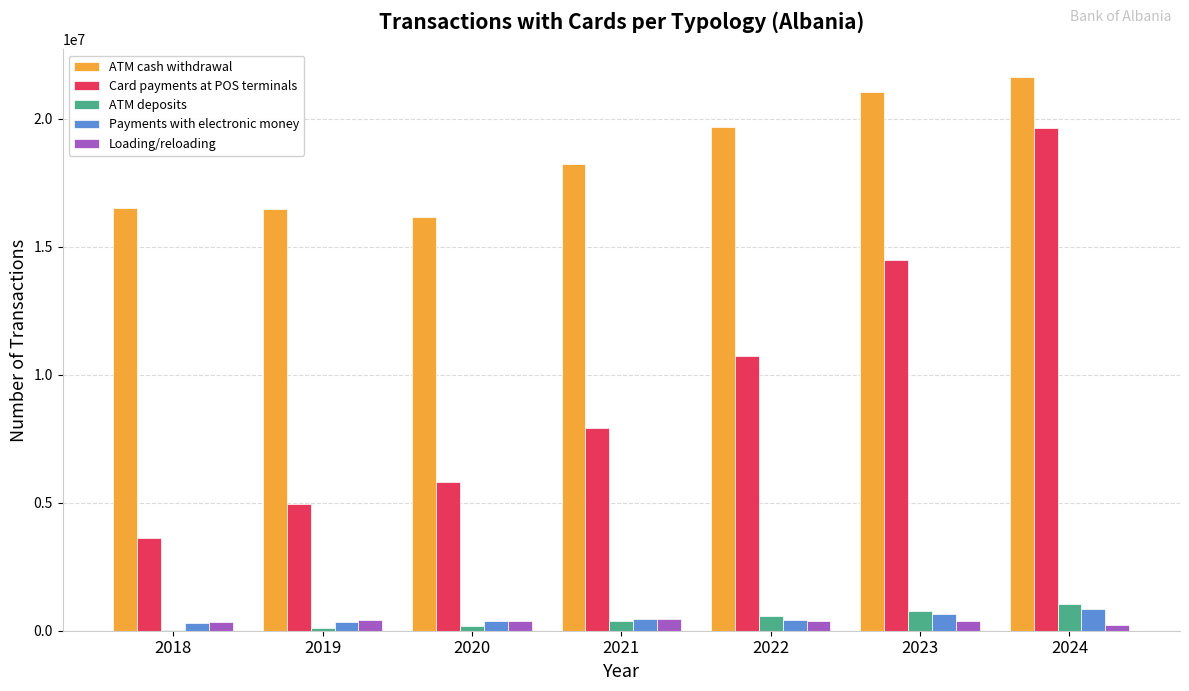

How many groups of bars are there?

7